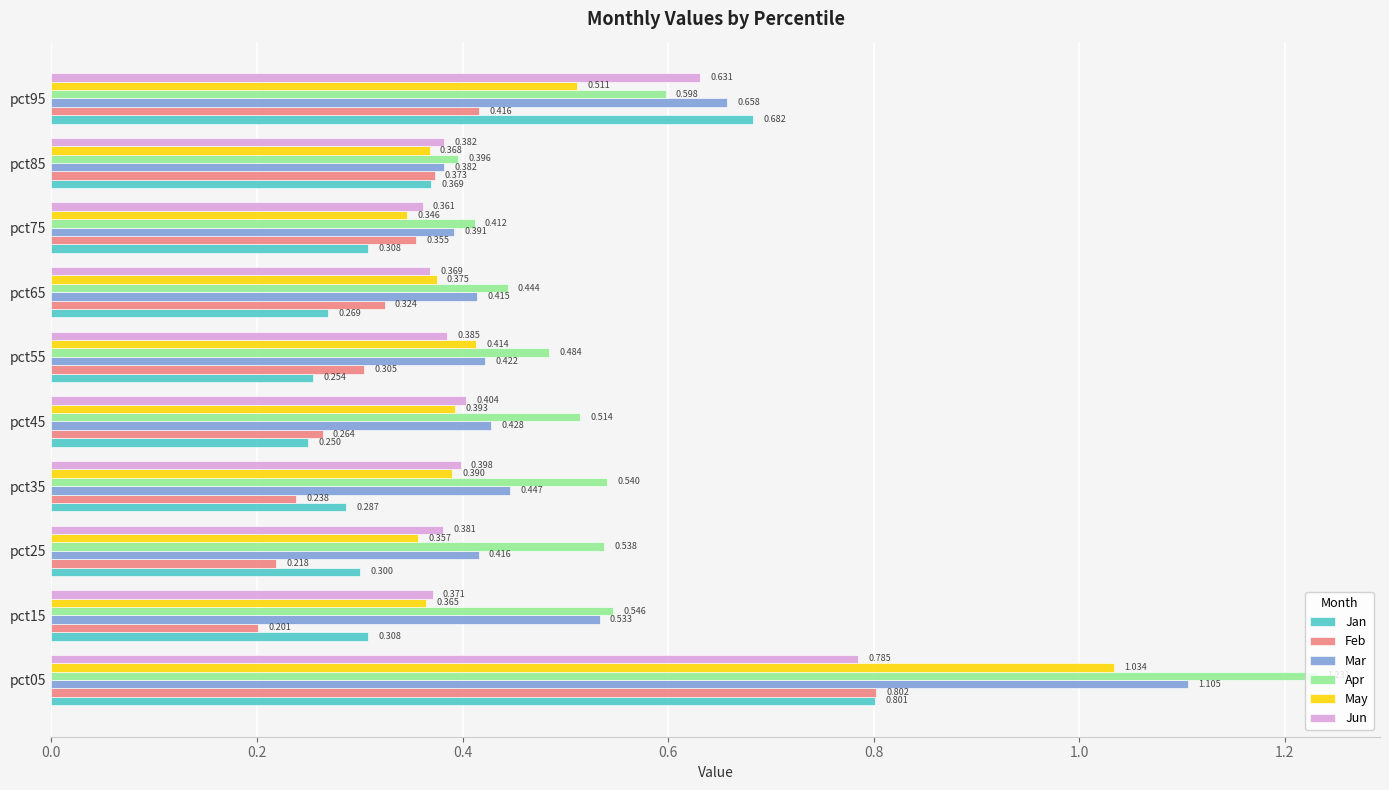

Which series has the largest range (max minus min)?

Apr